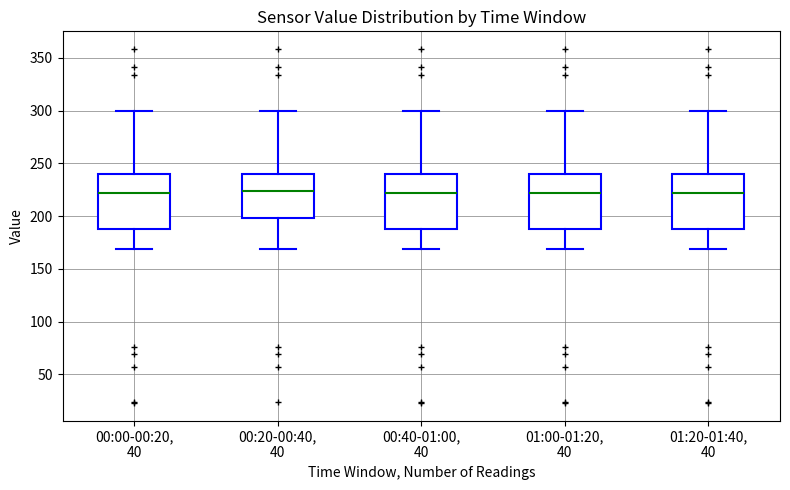

Where does the lower whisker of the box for 01:20-01:40, 40 end on the y-axis? The values are not printed on the chart, so give them approximately, as read against the axis.

170